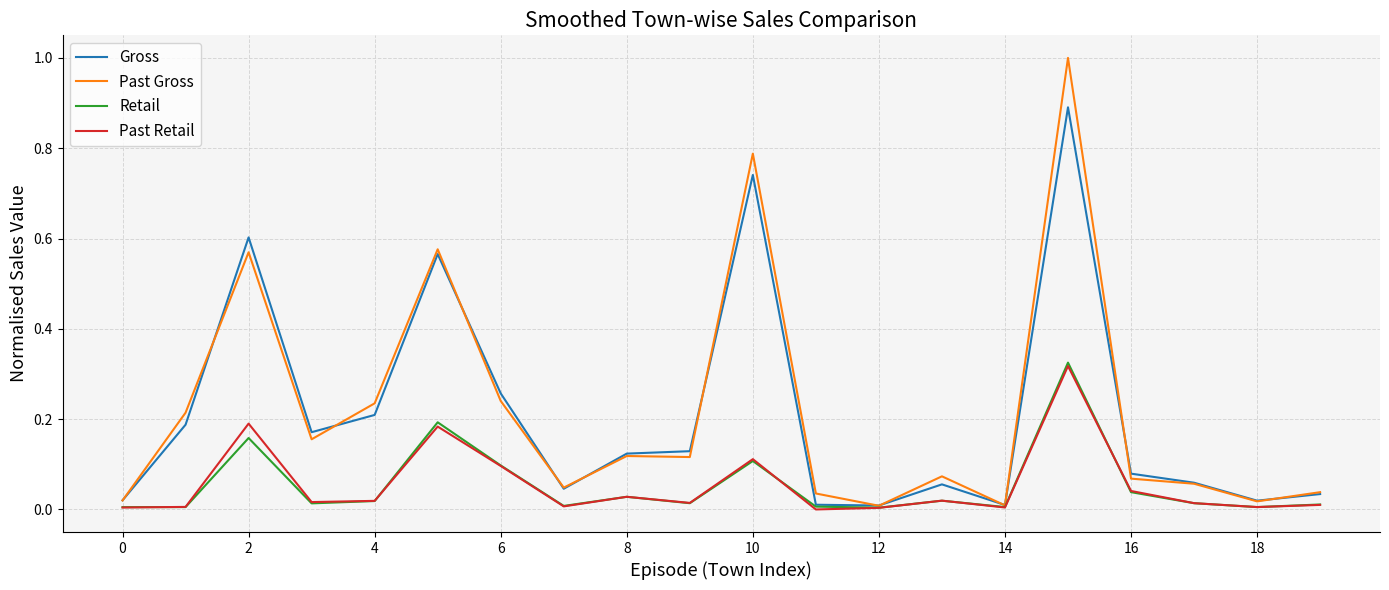

What is the maximum value shown in the chart?

1.0